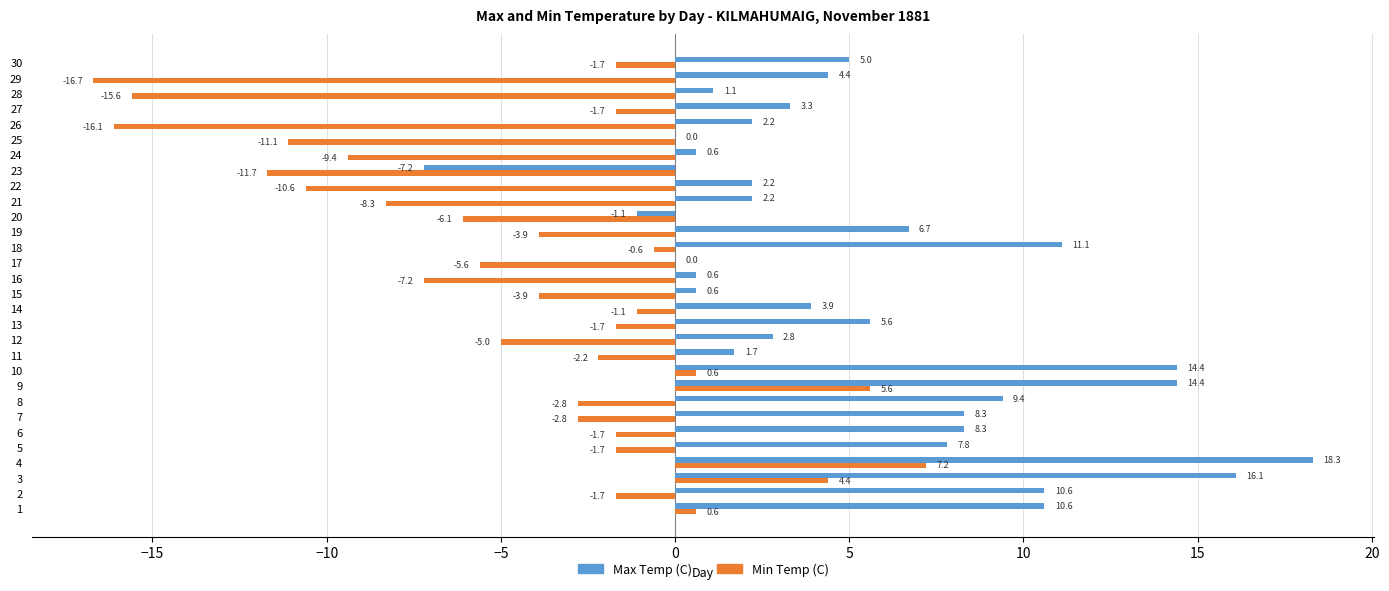

How many distinct data groups are displayed?

2